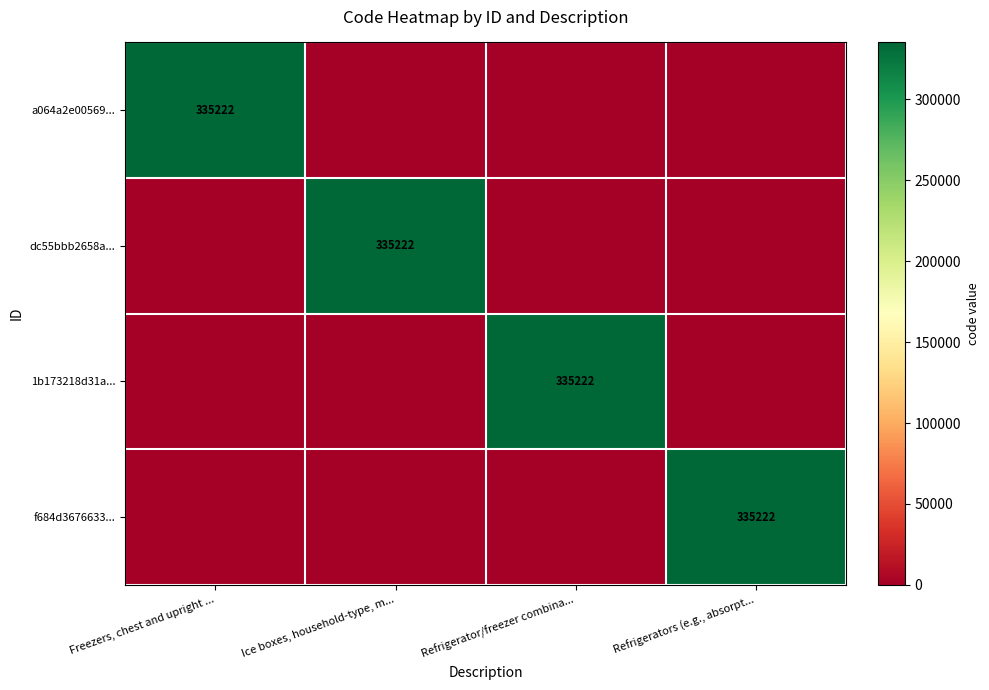

Count the number of categories in the chart.

4